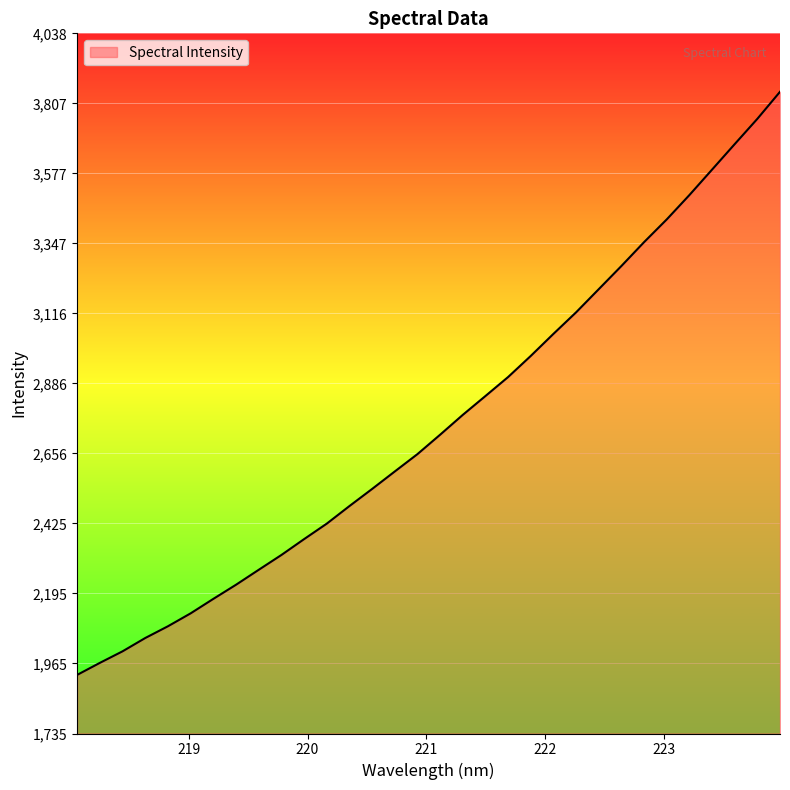

How many lines are shown in the chart?

1